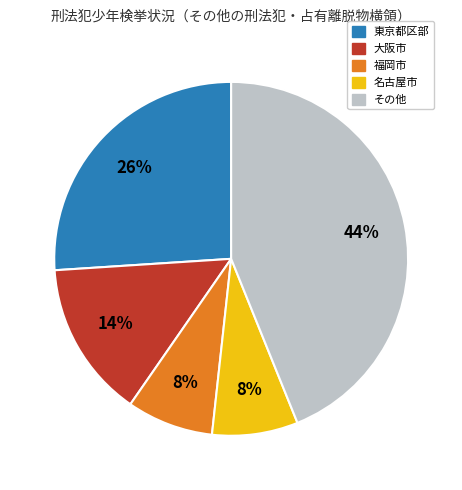

To the nearest percent, what is the difference between the largest and smallest slice percentages?

36%